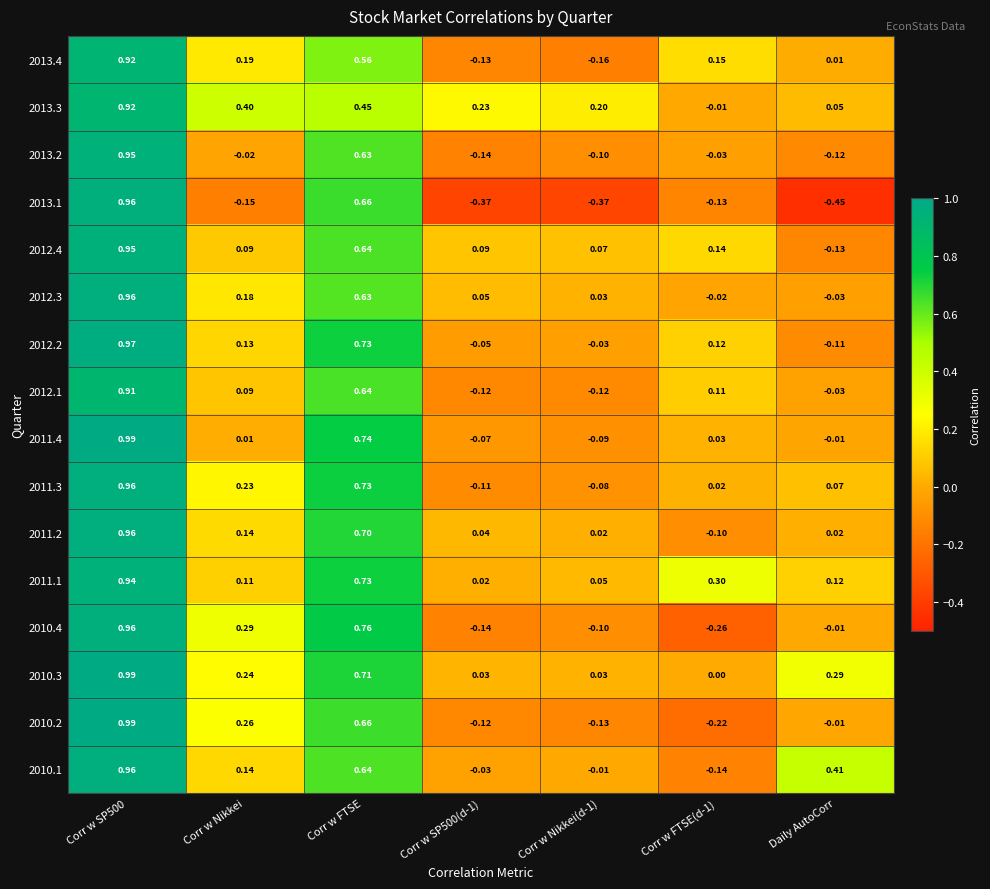

At which category is the sum across all series the highest?

Corr w SP500